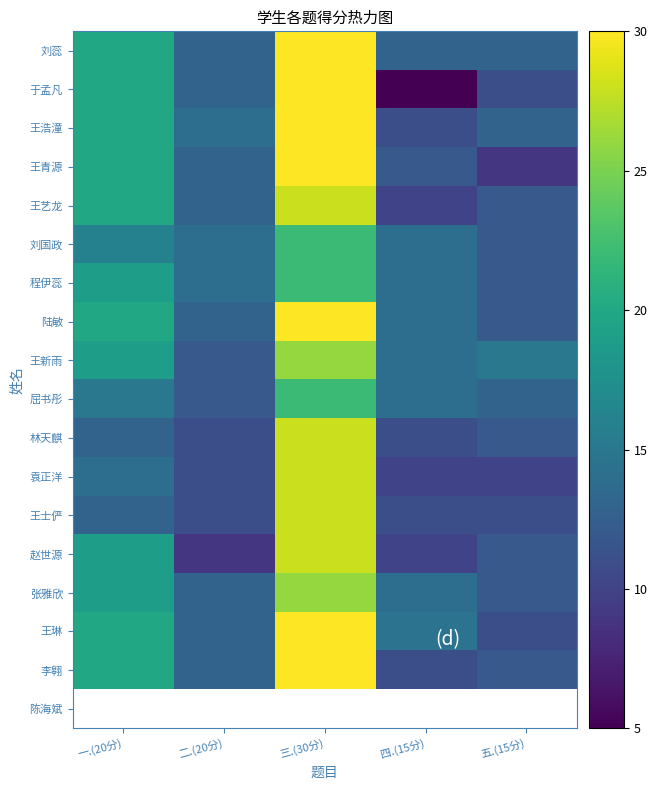

The 李翱 series shows 11.0 at 四.(15分). True or false?

True